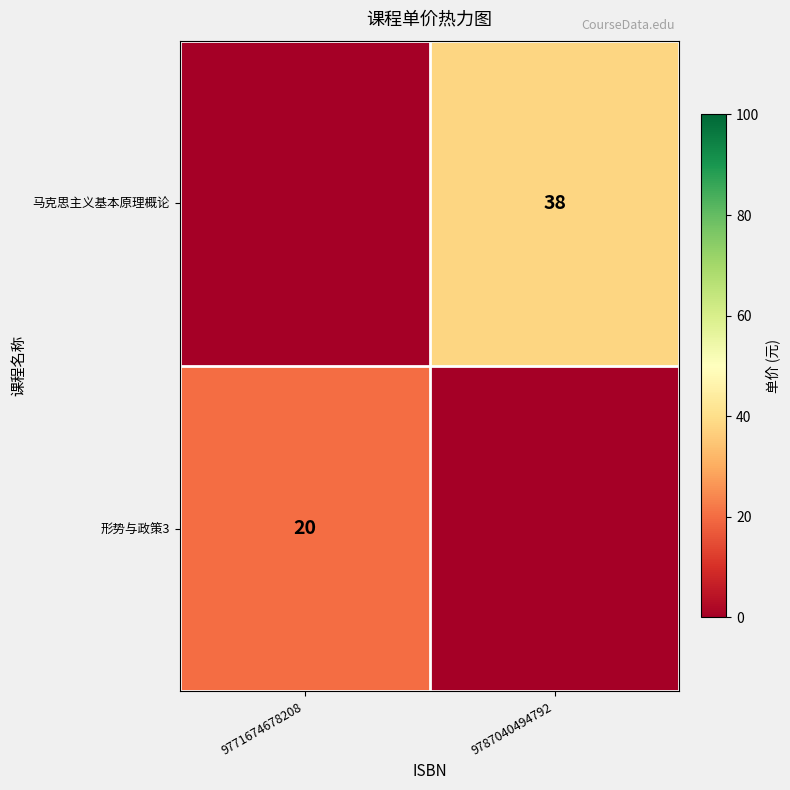

At which category is the sum across all series the highest?

9787040494792